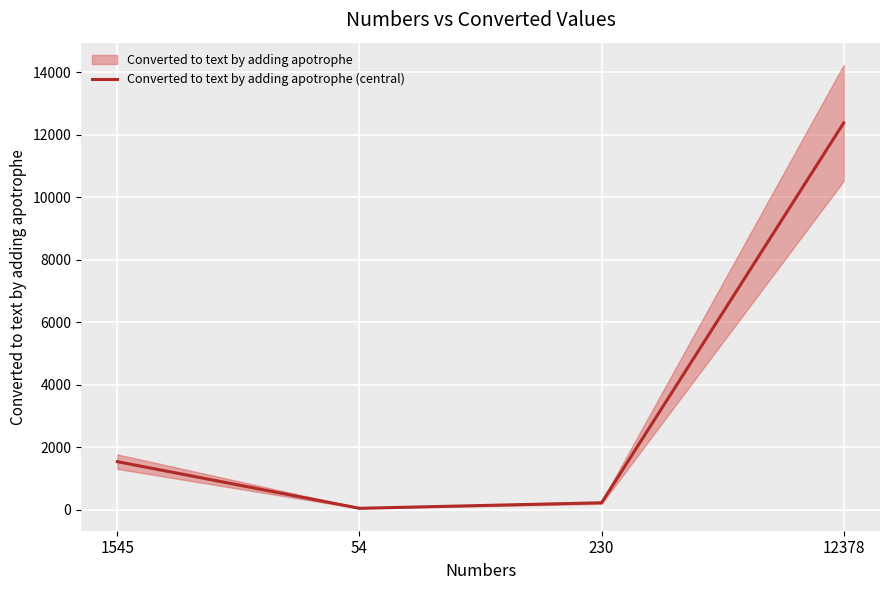

The chart shows a value of 12378 at 12378. True or false?

True